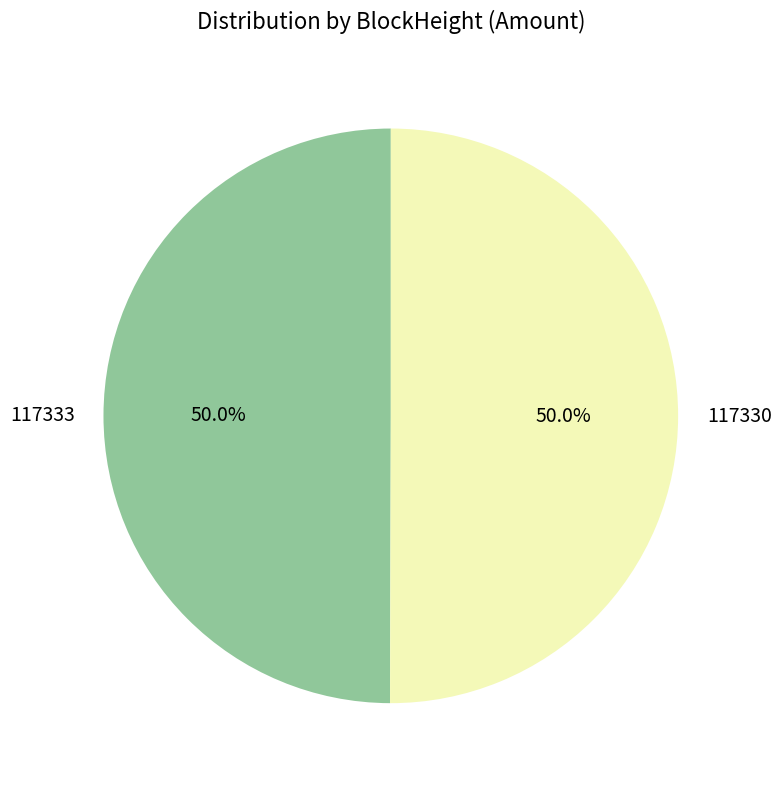

What is the ratio of the value at 117333 to the value at 117330?

1.0